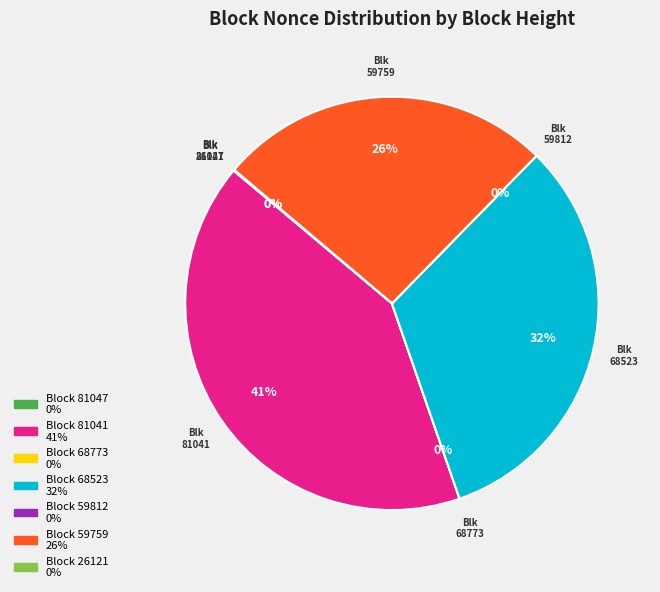

Is there any slice that represents more than half of the pie?

No